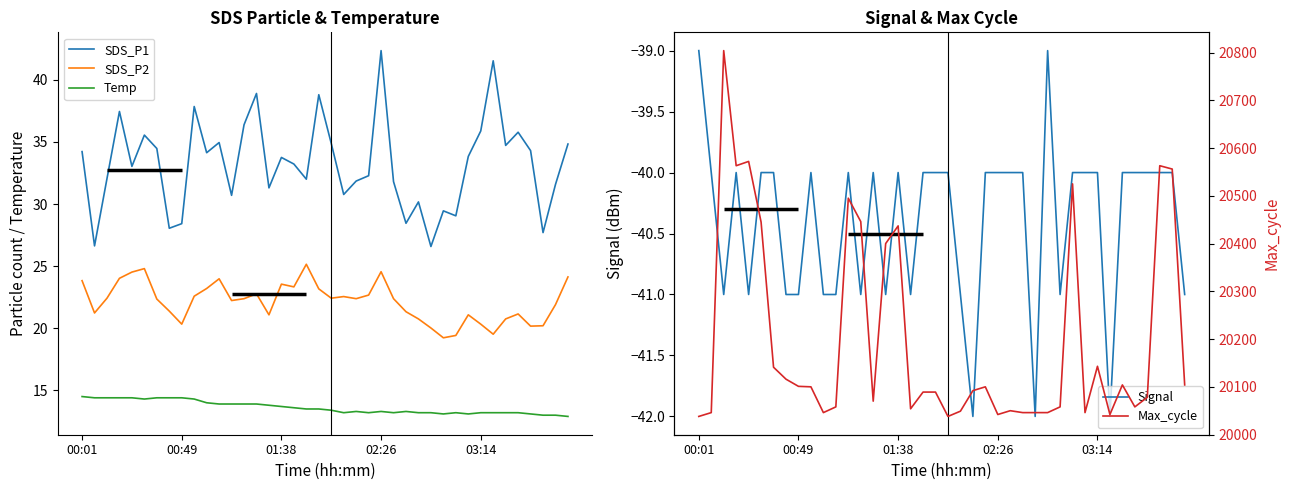

Which series has the largest range (max minus min)?

Max_cycle